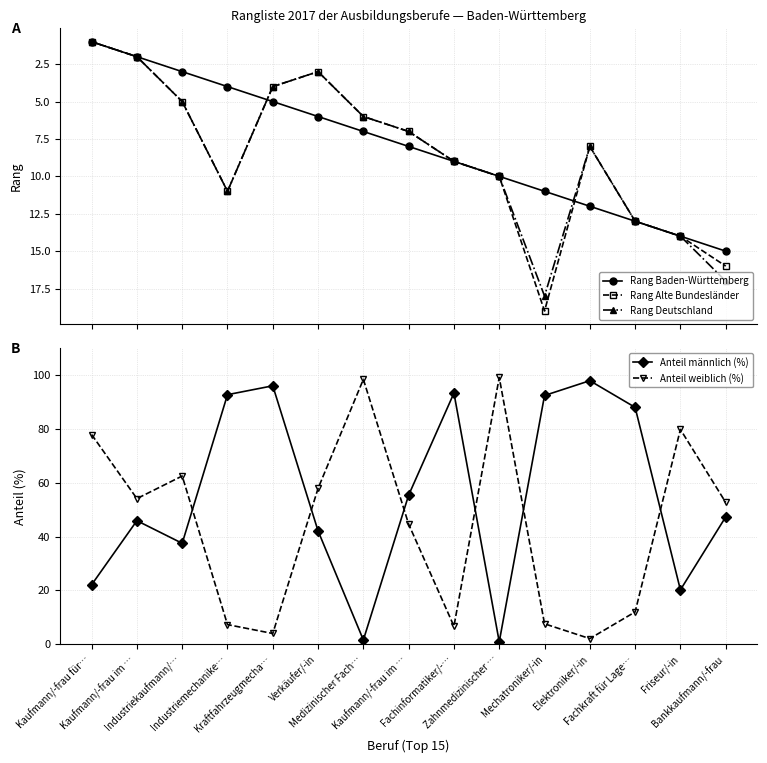

Where is Anteil weiblich (%) nearest to the value 50?

Bankkaufmann/-frau